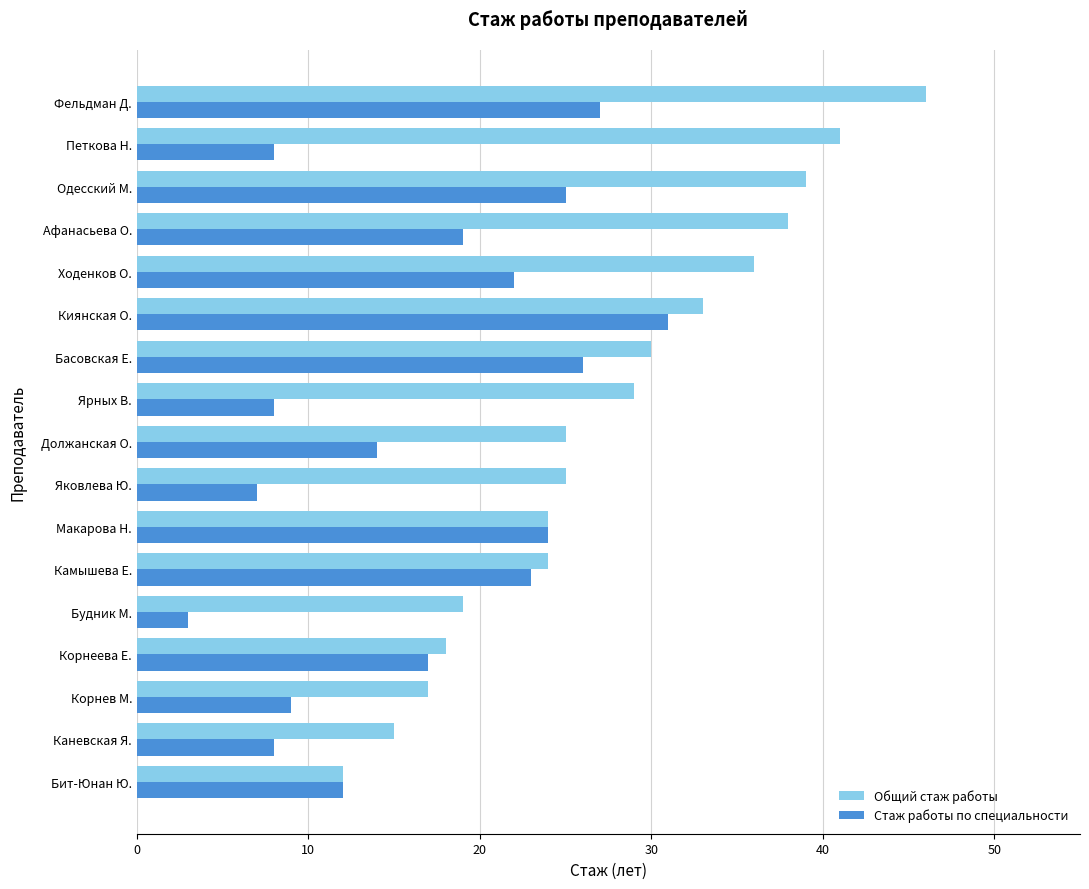

What is the average value of the Общий стаж работы series?

28